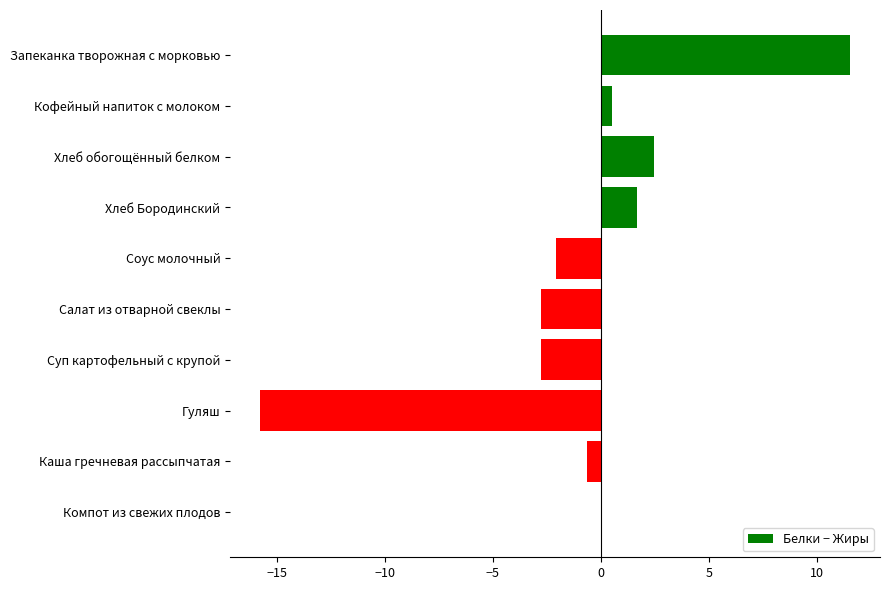

Which has a higher value, Компот из свежих плодов or Запеканка творожная с морковью?

Запеканка творожная с морковью